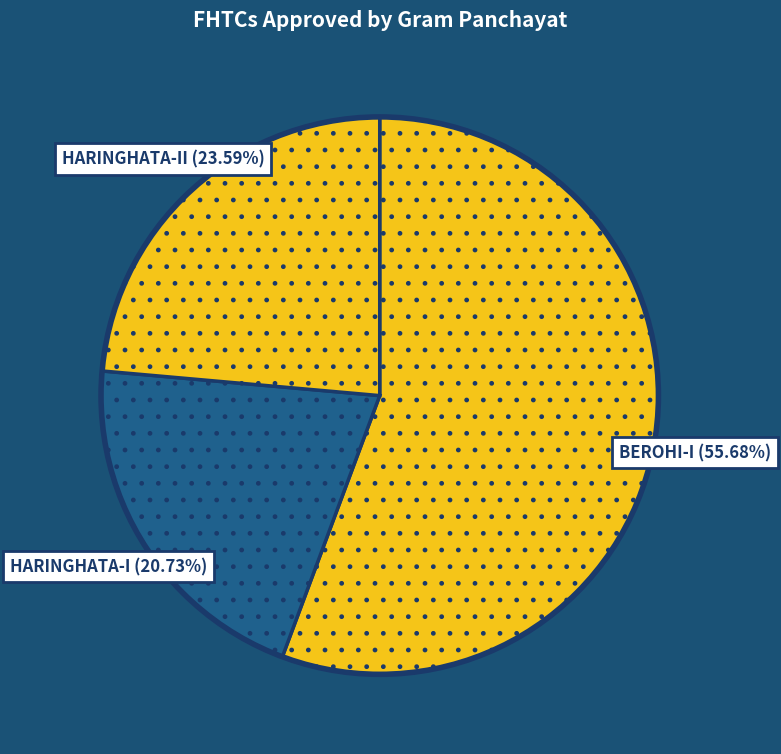

Is there any slice that represents more than half of the pie?

Yes